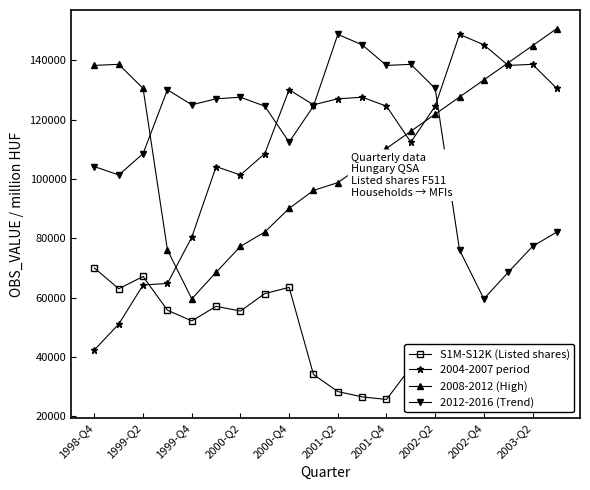

How many data points does each series have?

20